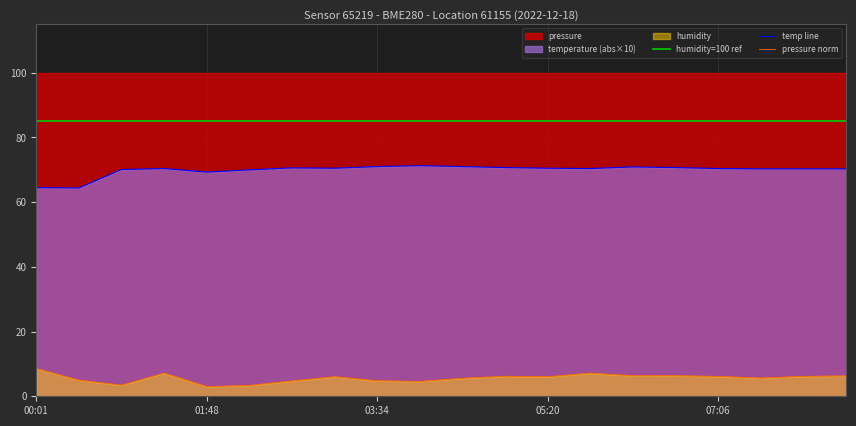

True or false: pressure norm and temp line cross at least once.

False